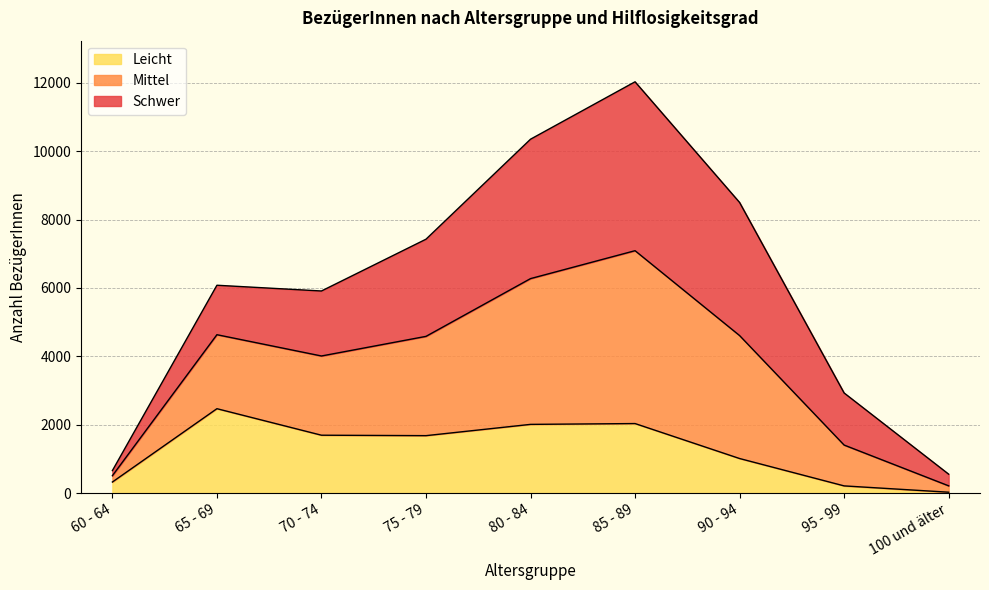

What are all the series names shown in the legend?

Leicht, Mittel, Schwer